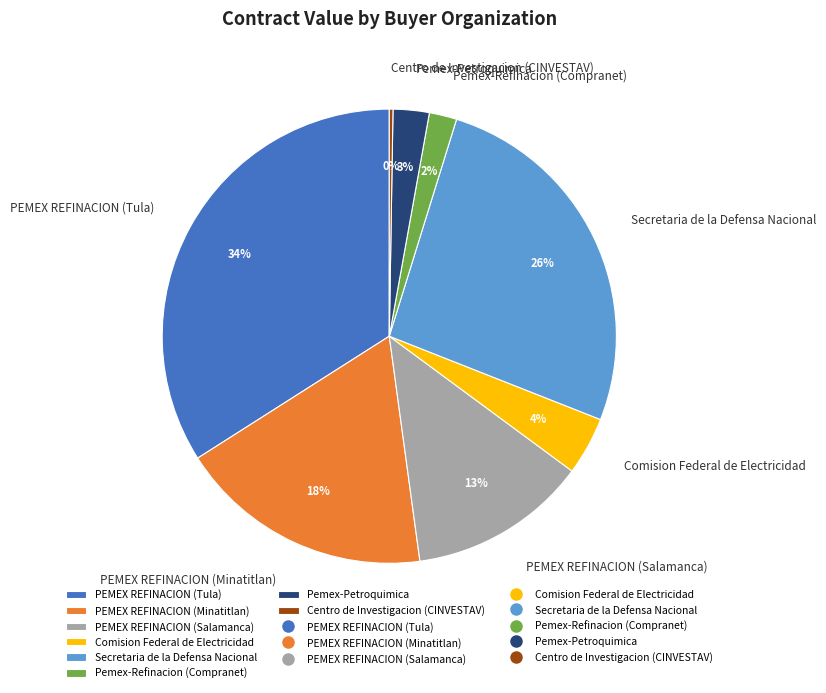

What is the ratio of the value at PEMEX REFINACION (Salamanca) to the value at Secretaria de la Defensa Nacional?

0.5